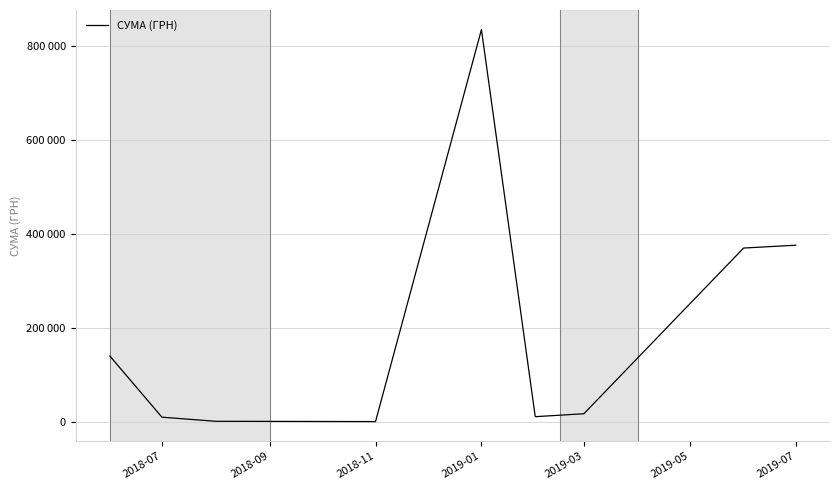

Does the chart have visible grid lines?

Yes